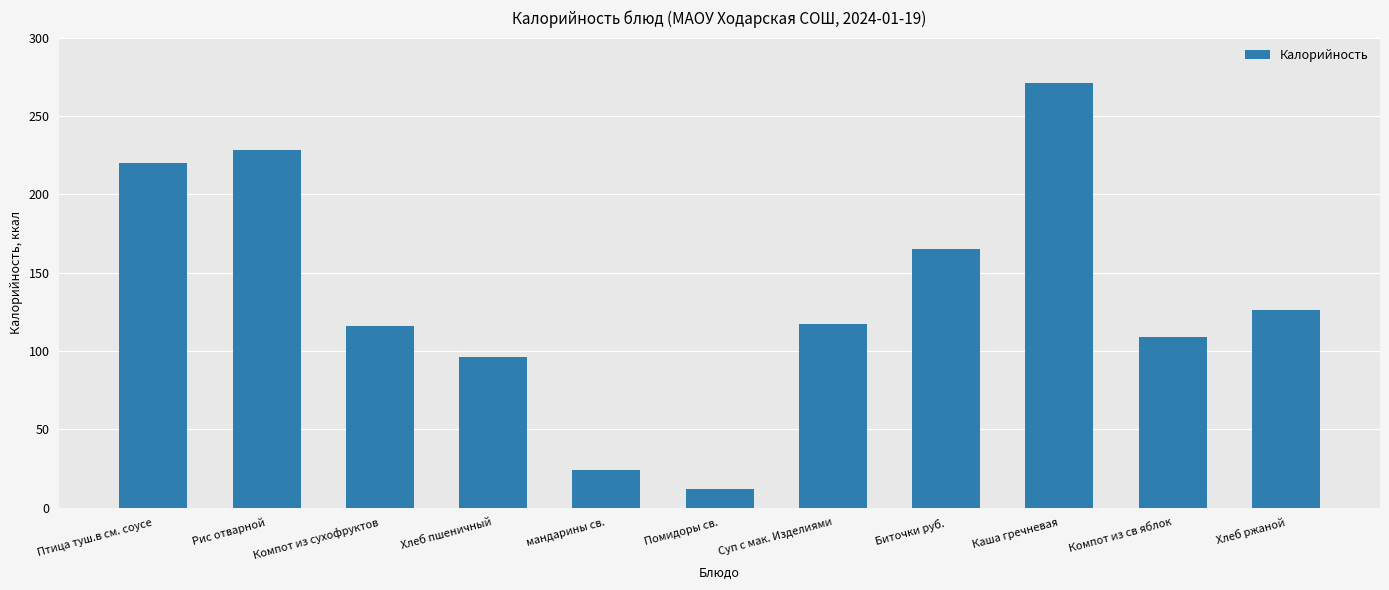

What is the difference between the maximum and second lowest values?

247